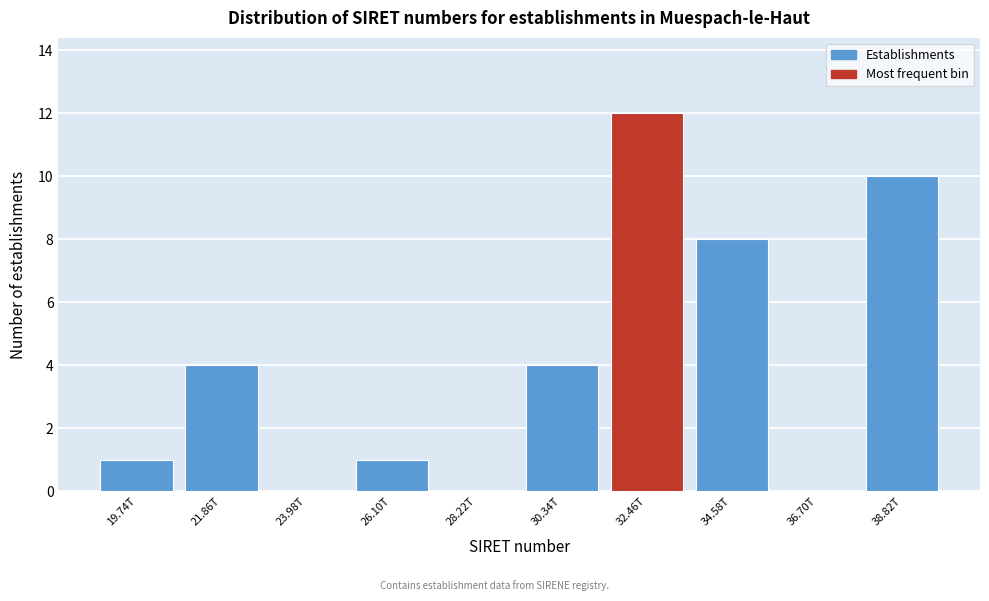

Reading left to right, extract all data points from this chart.

19.74T=1	21.86T=4	23.98T=0	26.10T=1	28.22T=0	30.34T=4	32.46T=12	34.58T=8	36.70T=0	38.82T=10